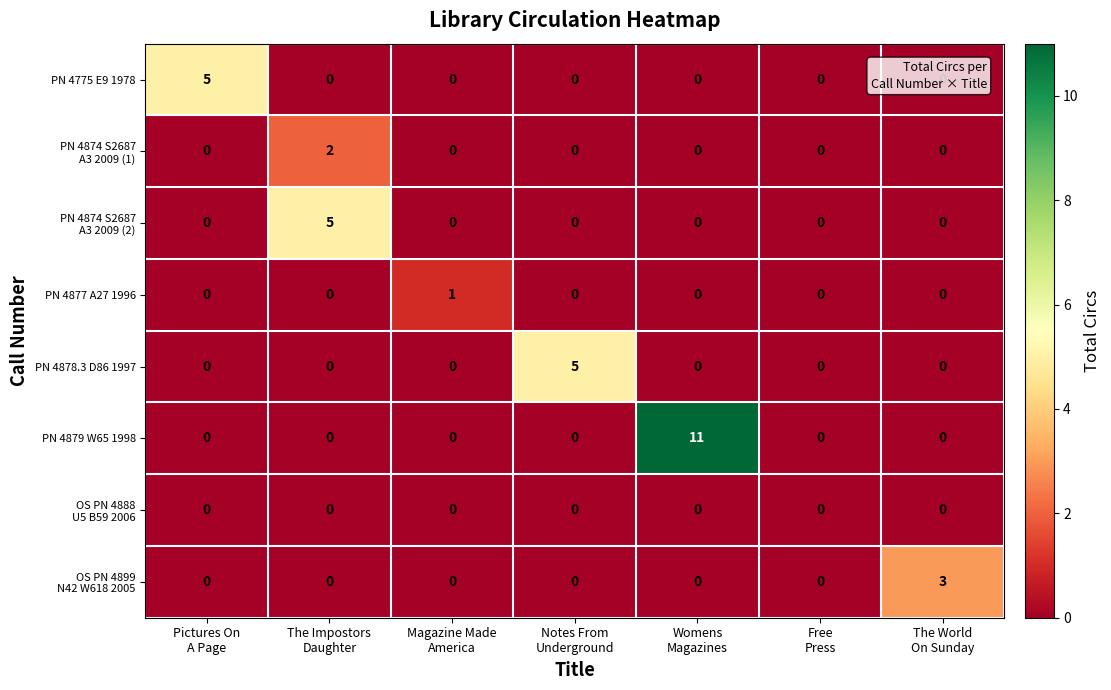

Which series has the widest spread of values?

PN 4879 W65 1998